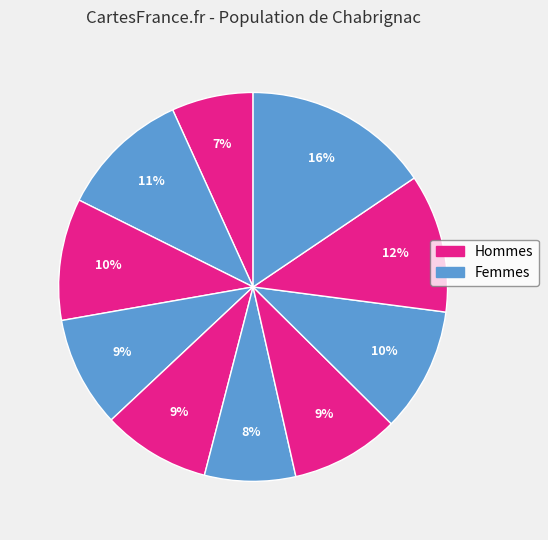

Is there a majority slice in this chart?

No